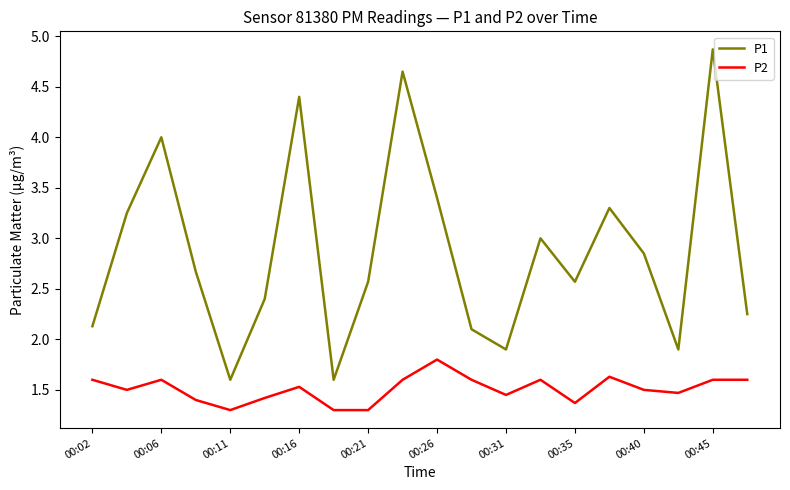

How many lines are shown in the chart?

2